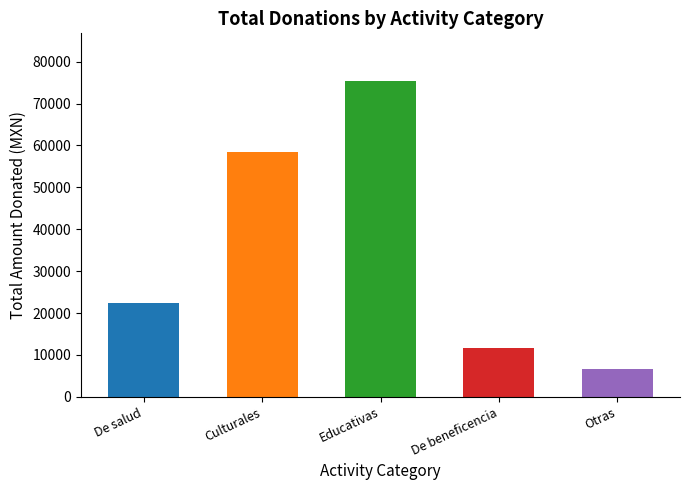

What is the change in value from Culturales to De beneficencia?

-46800